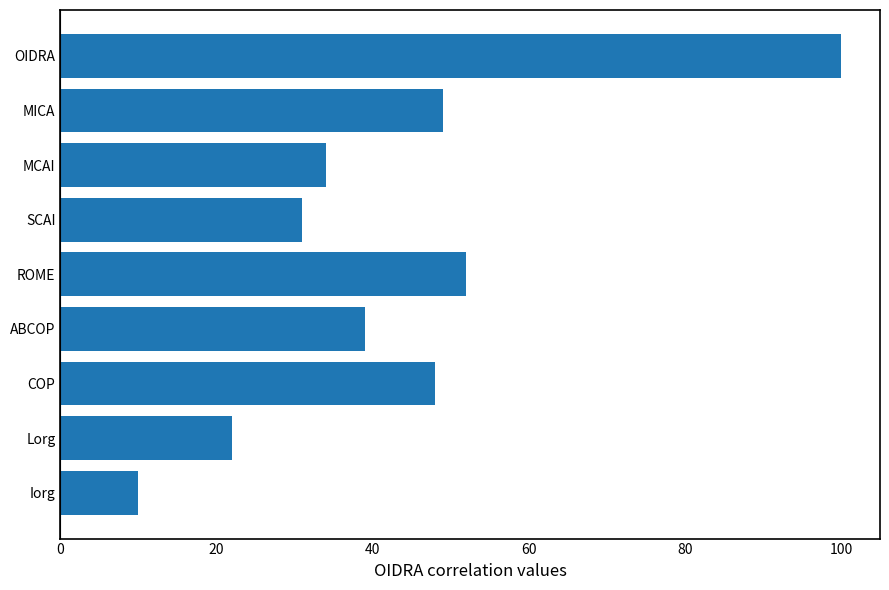

Reading bottom to top, list all the values displayed in this chart.

10	22	48	39	52	31	34	49	100